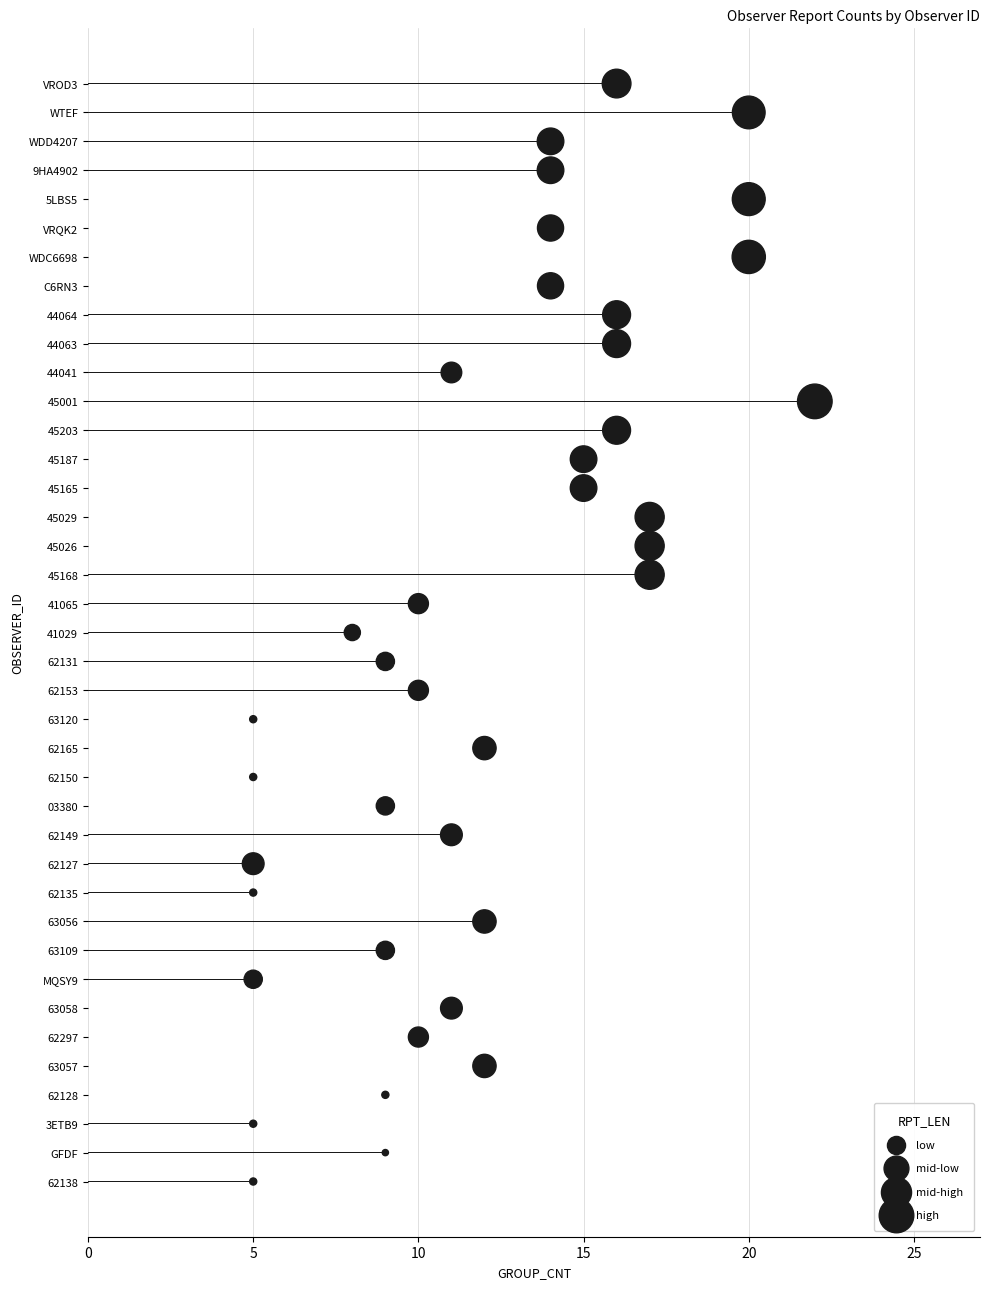

What is the change in value from 44063 to 41065?

-6